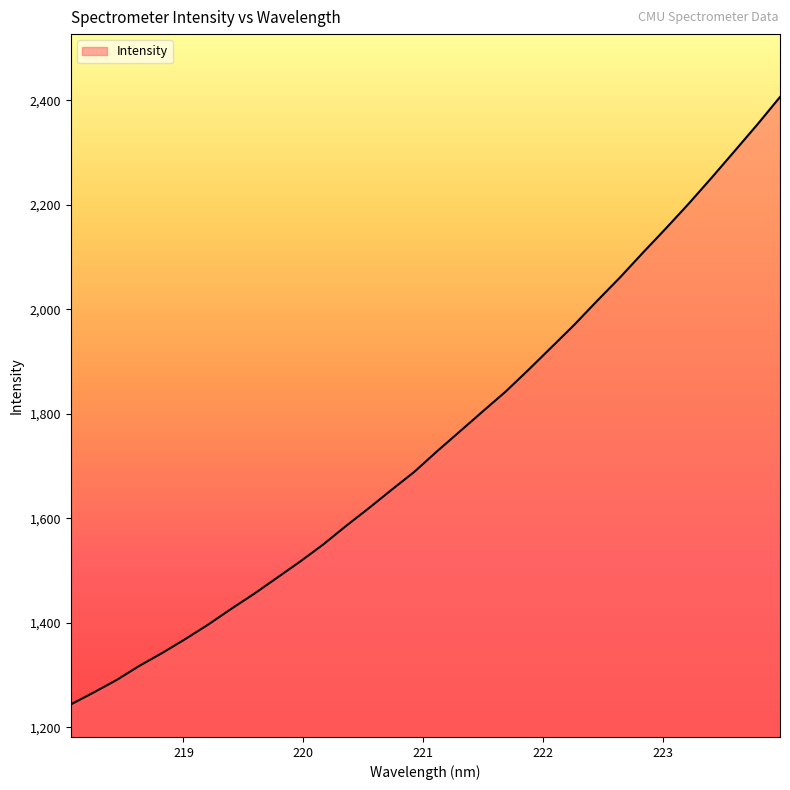

How many lines are shown in the chart?

1